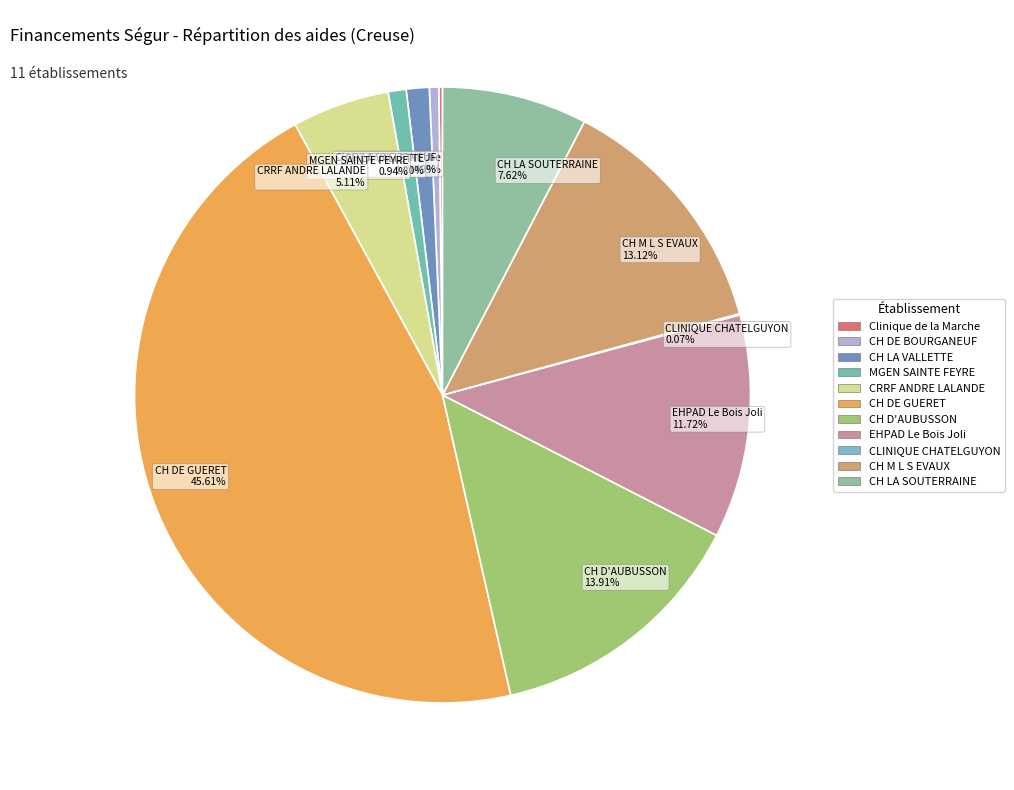

What is the largest slice in the pie chart?

CH DE GUERET